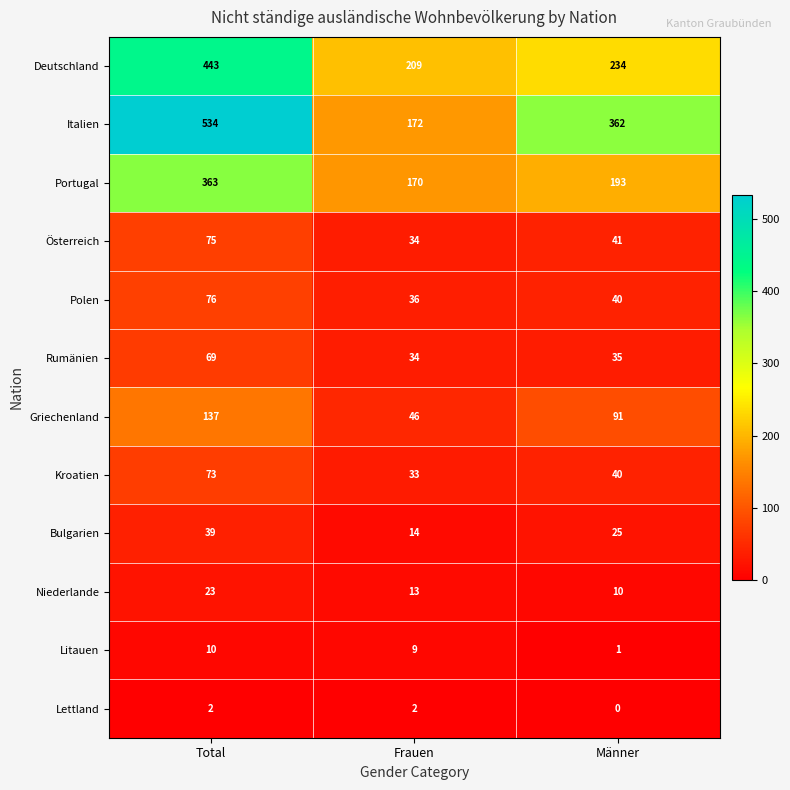

Count the number of categories in the chart.

3